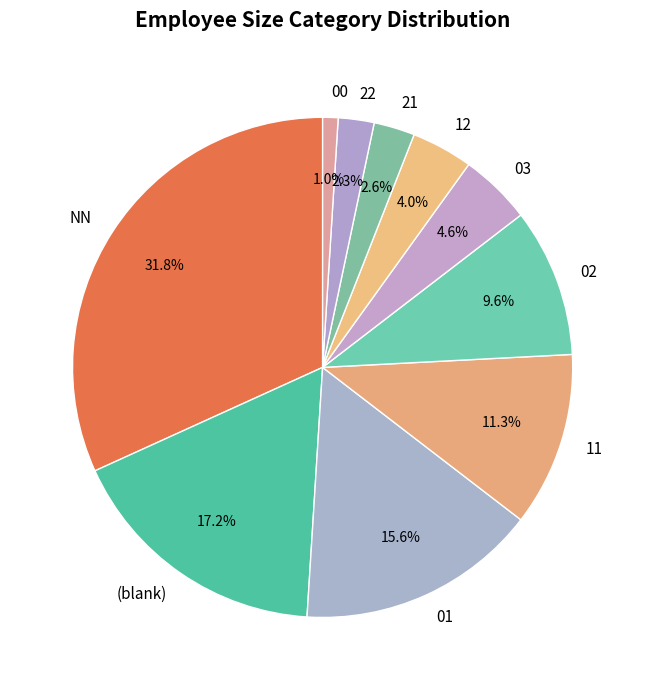

Does NN account for over 50% of the chart?

No